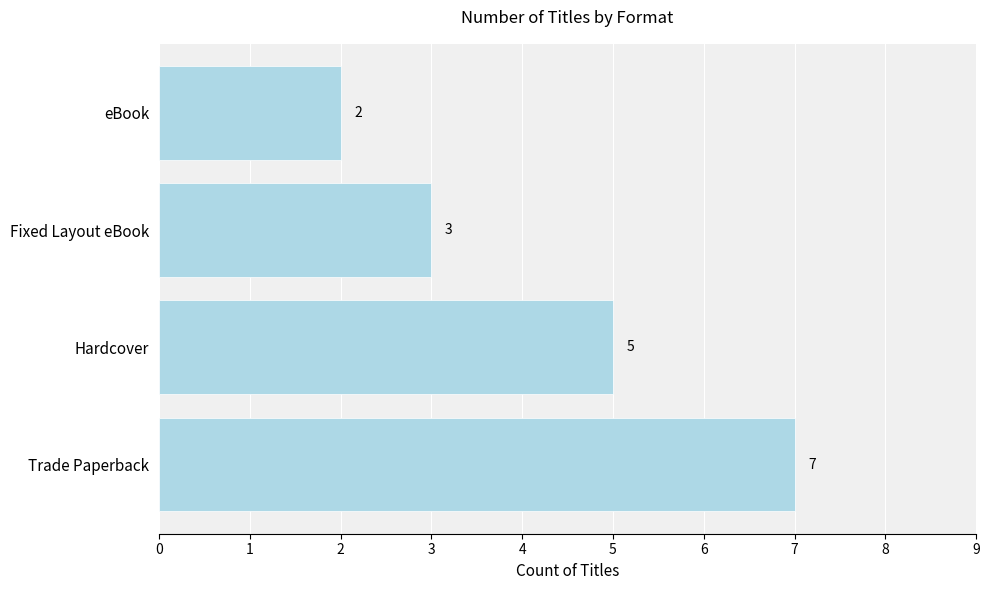

Reading bottom to top, extract all data points from this chart.

Trade Paperback=7	Hardcover=5	Fixed Layout eBook=3	eBook=2